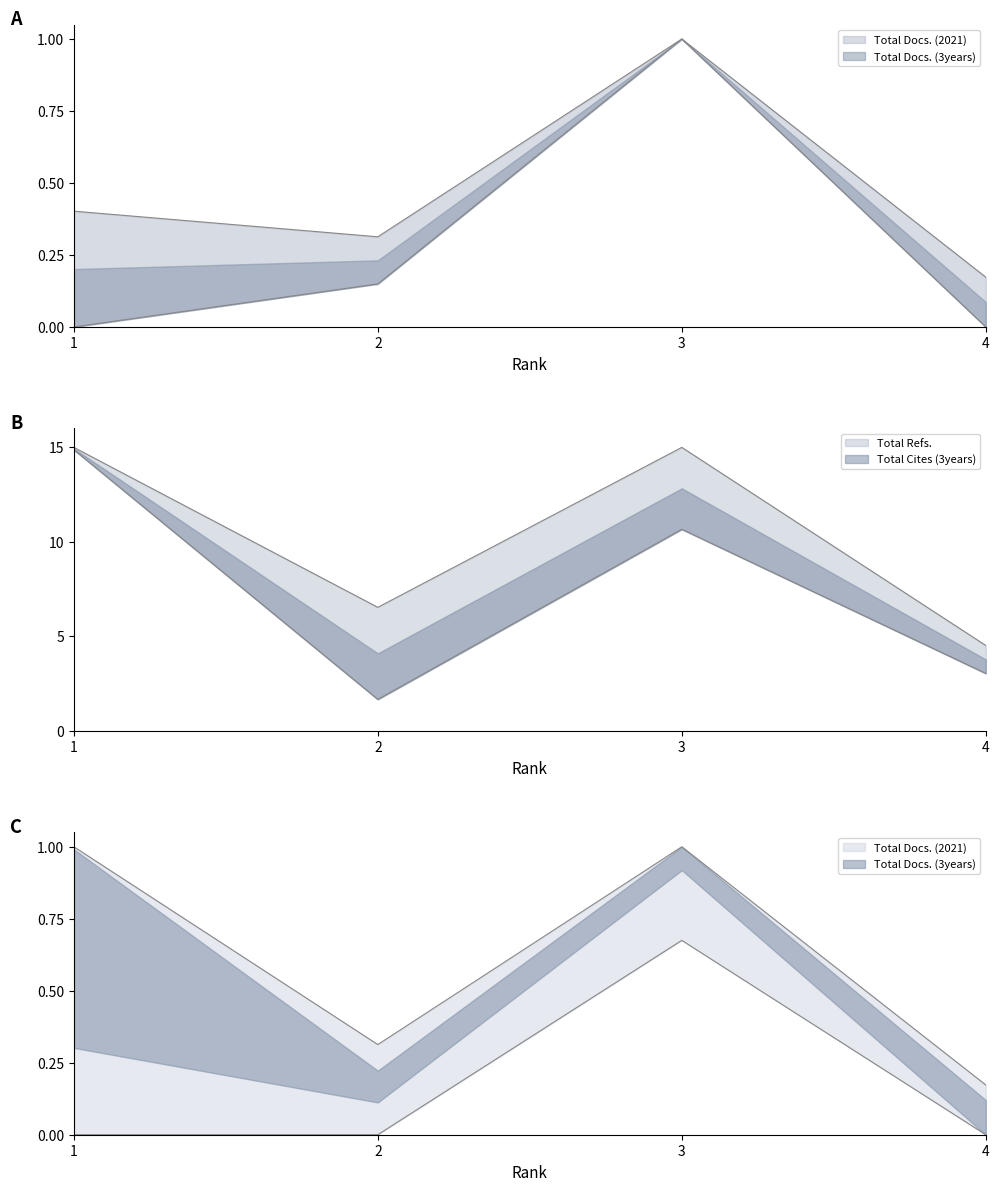

True or false: Total Docs. (2021) has more than 0 points higher than both neighbors.

True